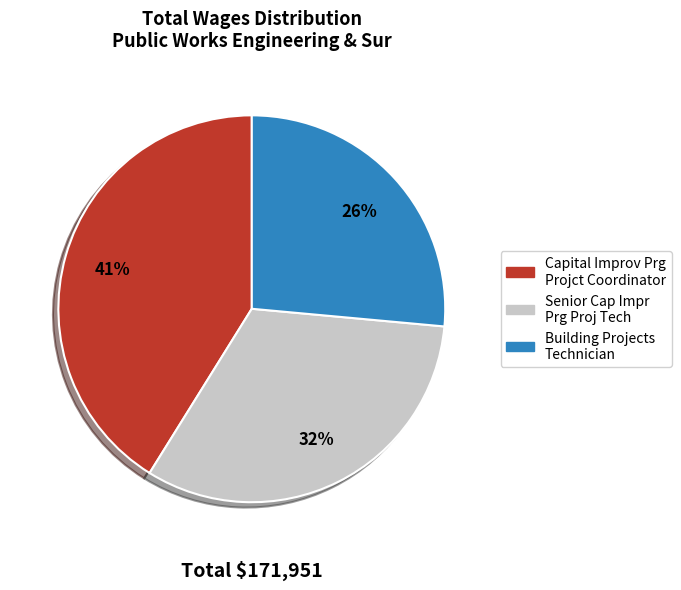

How many segments does this pie chart have?

3